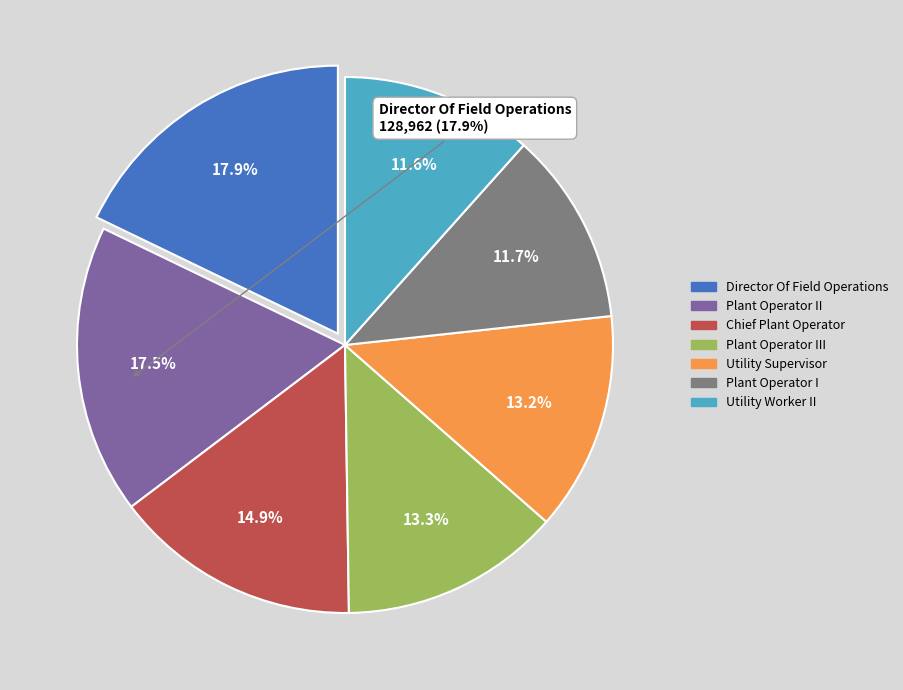

To the nearest percent, what percentage of the pie is Utility Worker II?

12%